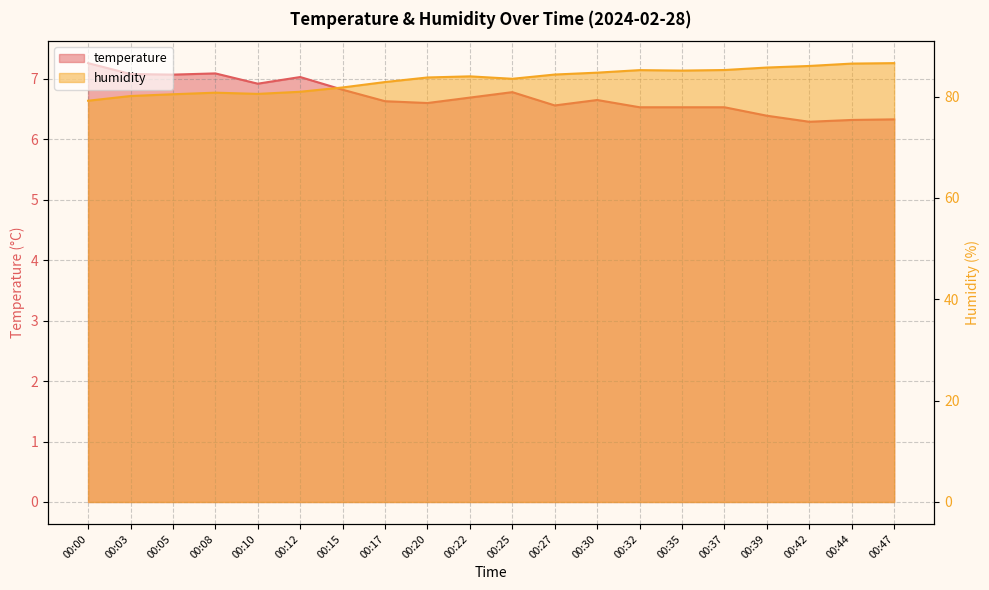

What is the value of the temperature point at the 10th from the left?

6.7